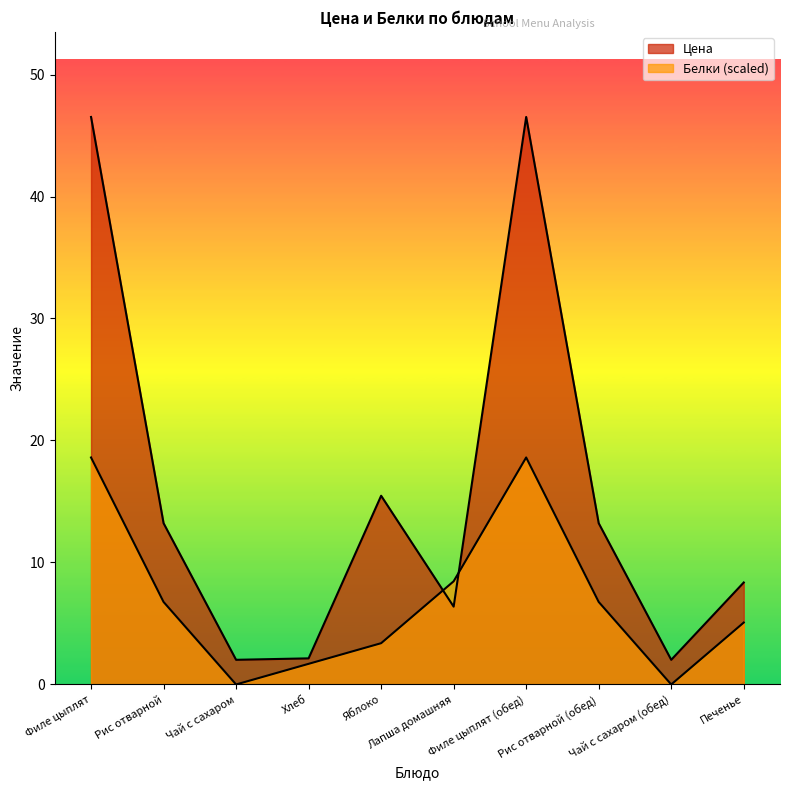

What position from the left is Рис отварной (обед)?

8